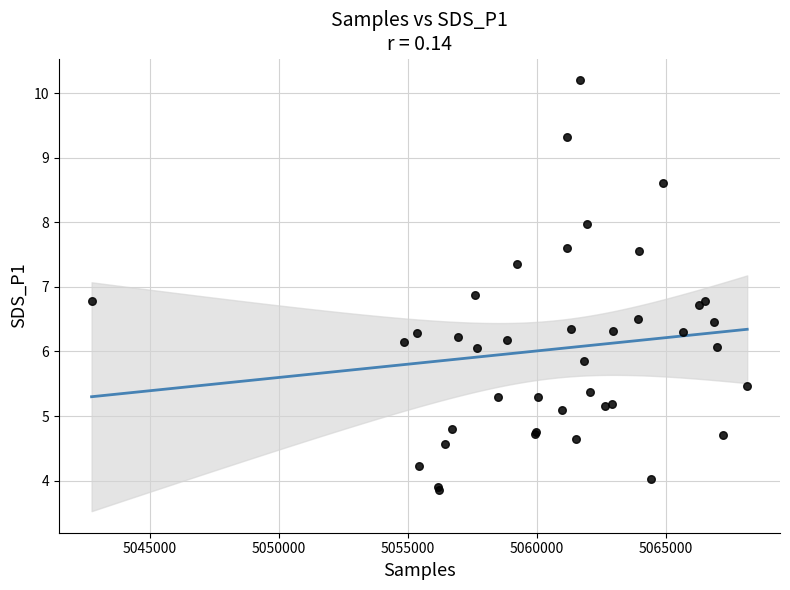

What Y value in the scatter plot is closest to 7?

6.9